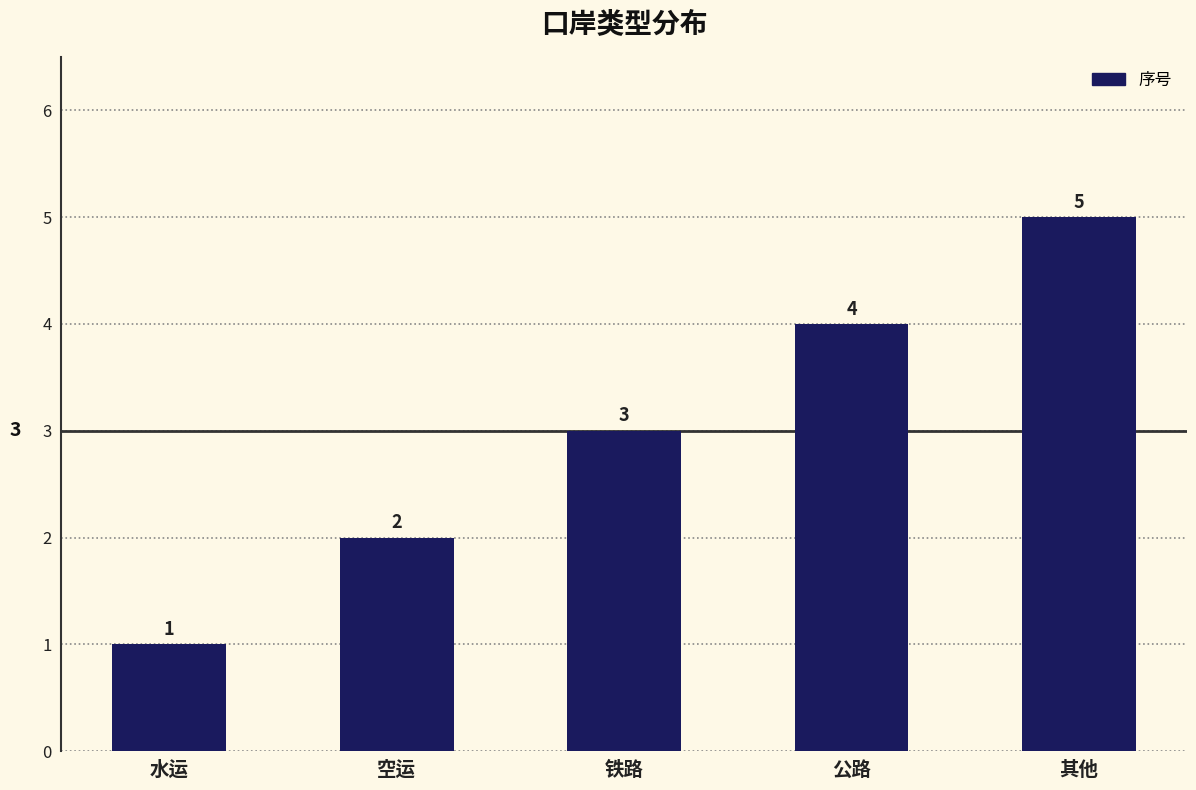

At which category does the chart reach its minimum across all series?

水运